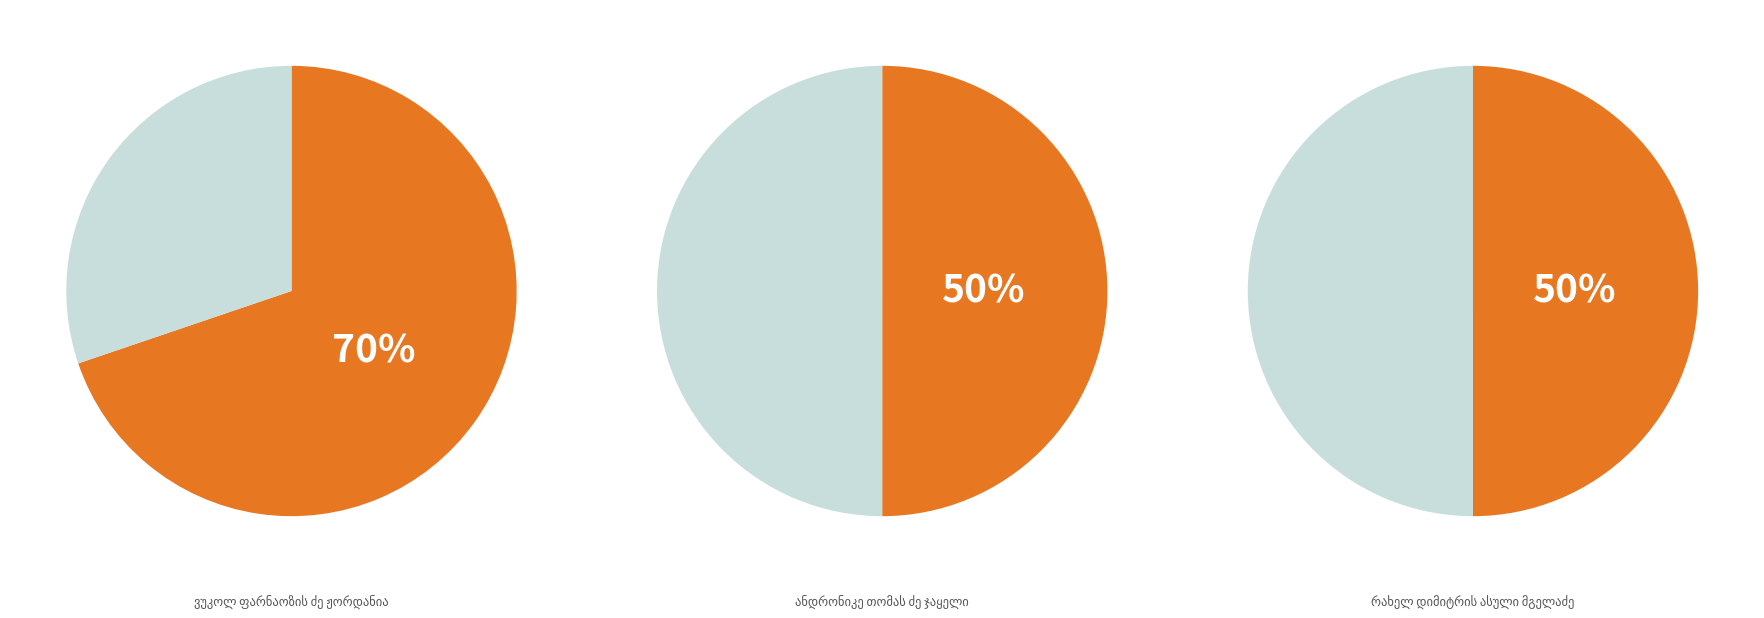

How many segments does this pie chart have?

6